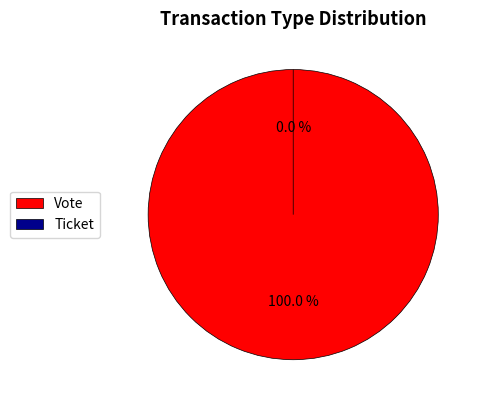

The Vote slice represents 92% of the pie. True or false?

False